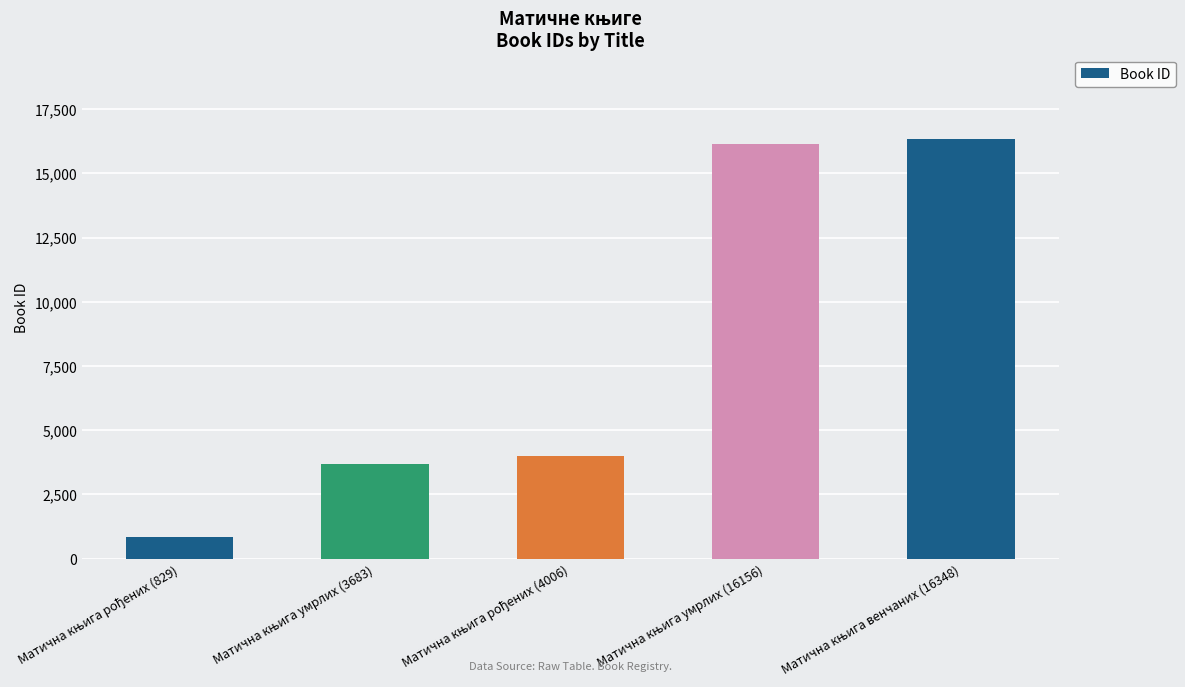

What is the value of the 4th bar from the left?

16156